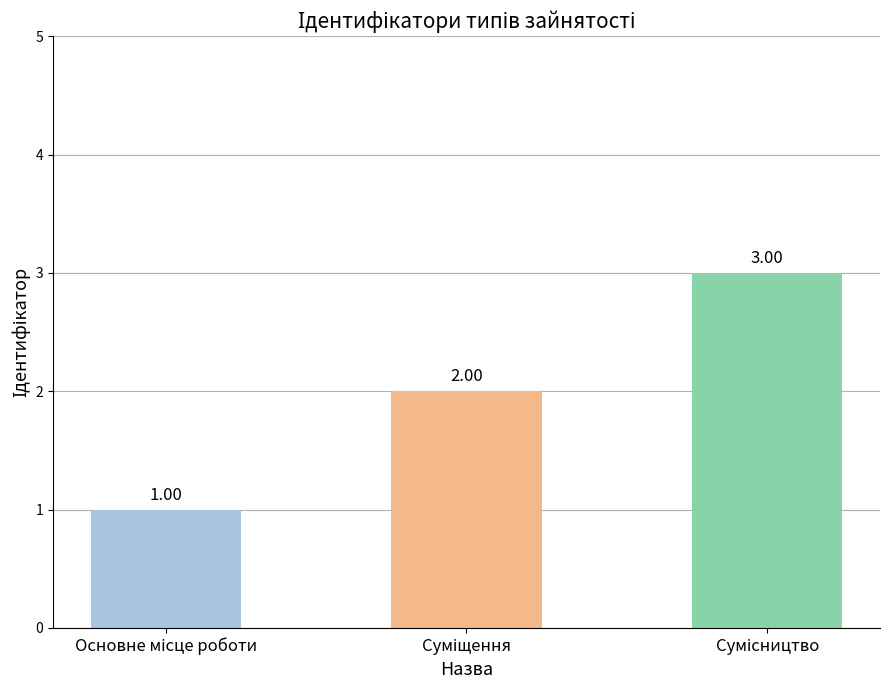

What is the difference between the maximum and minimum values?

2